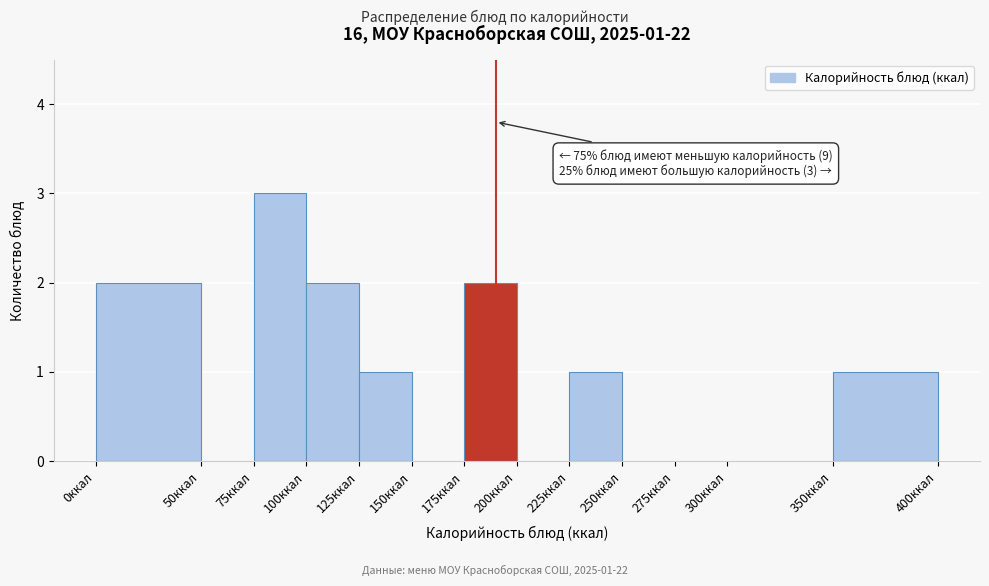

Which range on the x-axis has the tallest bar?

75 to 100